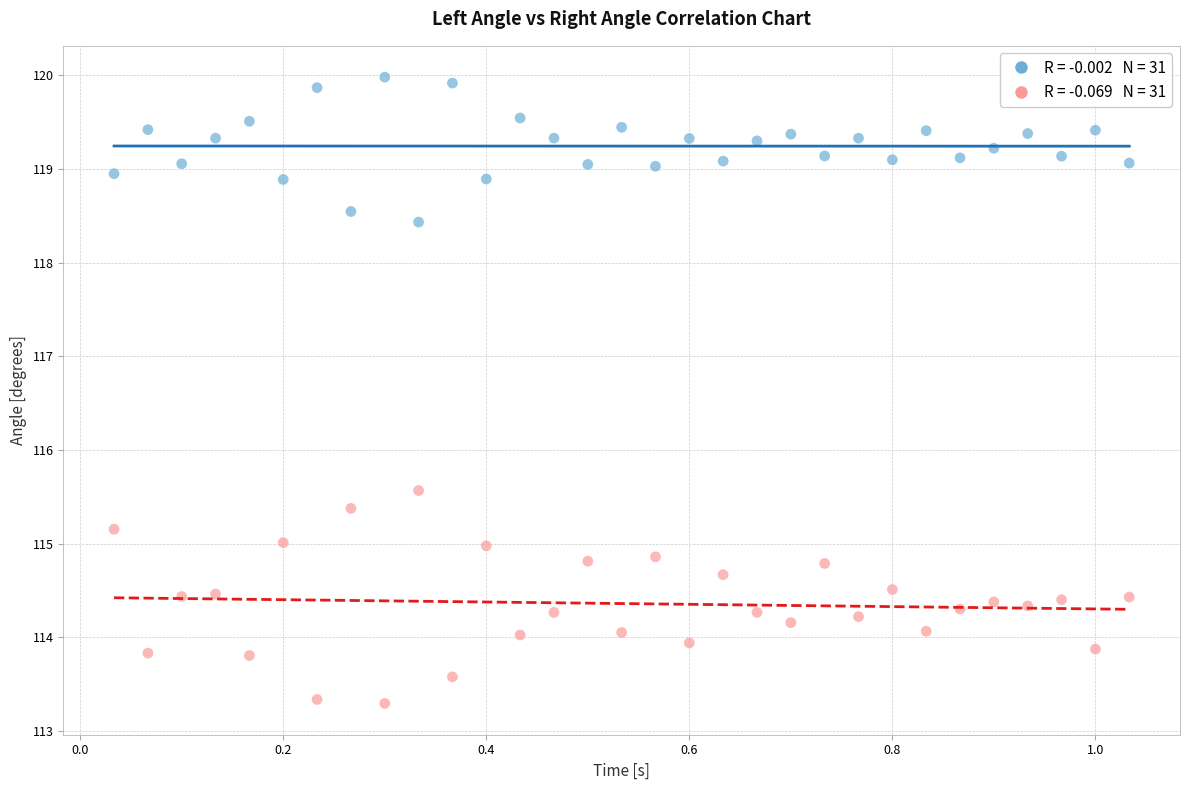

Across all data points, what is the range of X values (max minus min)?

1.0